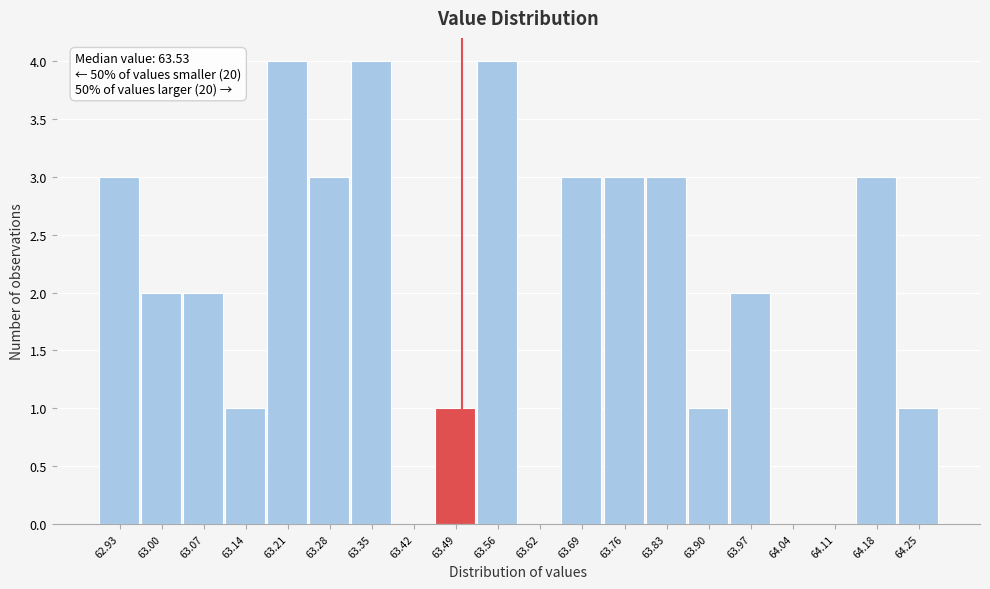

Reading left to right, list all the values displayed in this chart.

62.93=3	63.00=2	63.07=2	63.14=1	63.21=4	63.28=3	63.35=4	63.42=0	63.49=1	63.56=4	63.62=0	63.69=3	63.76=3	63.83=3	63.90=1	63.97=2	64.04=0	64.11=0	64.18=3	64.25=1